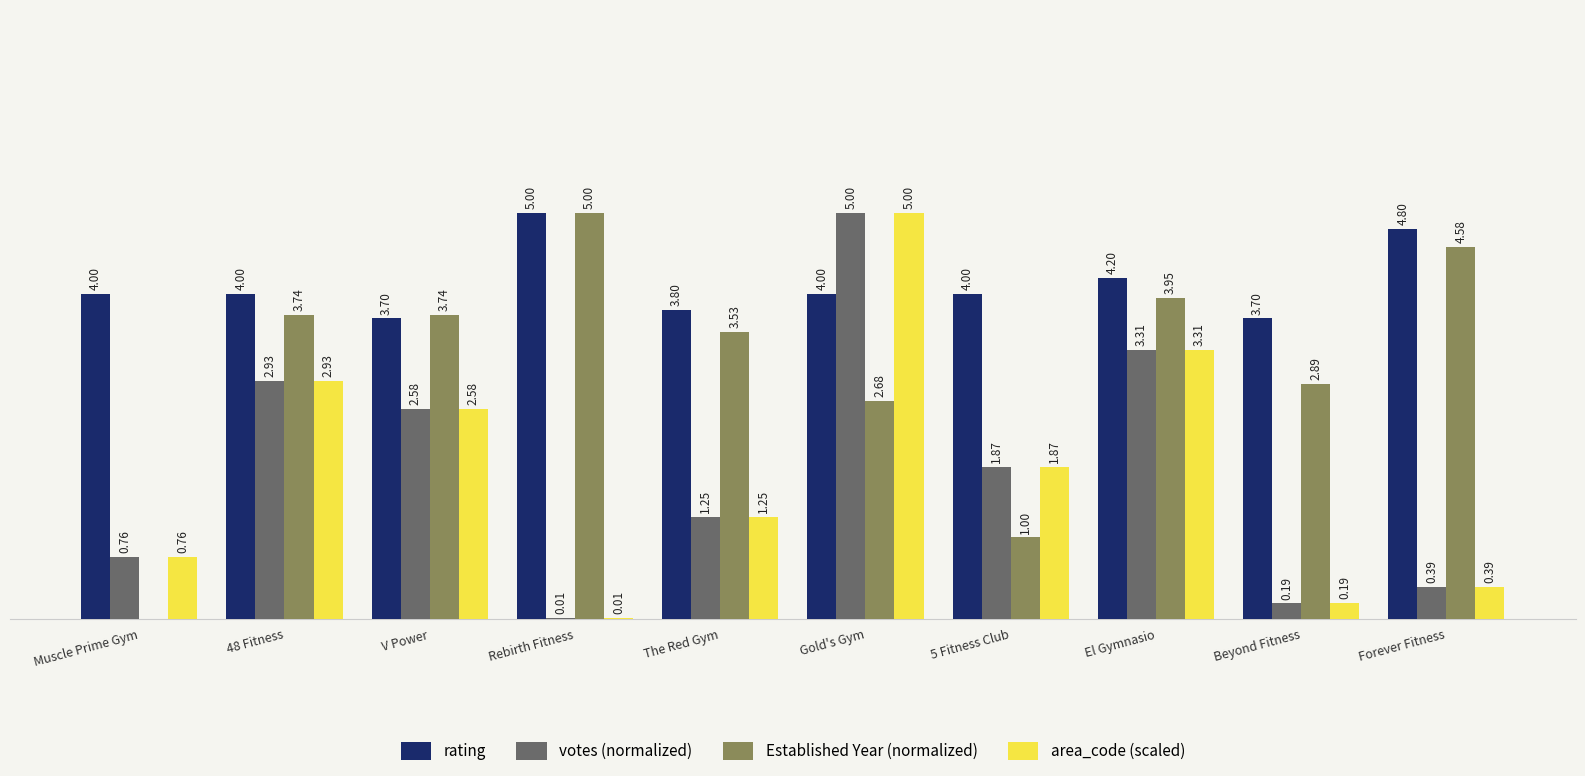

Where does the Established Year (normalized) series first go above 3?

48 Fitness